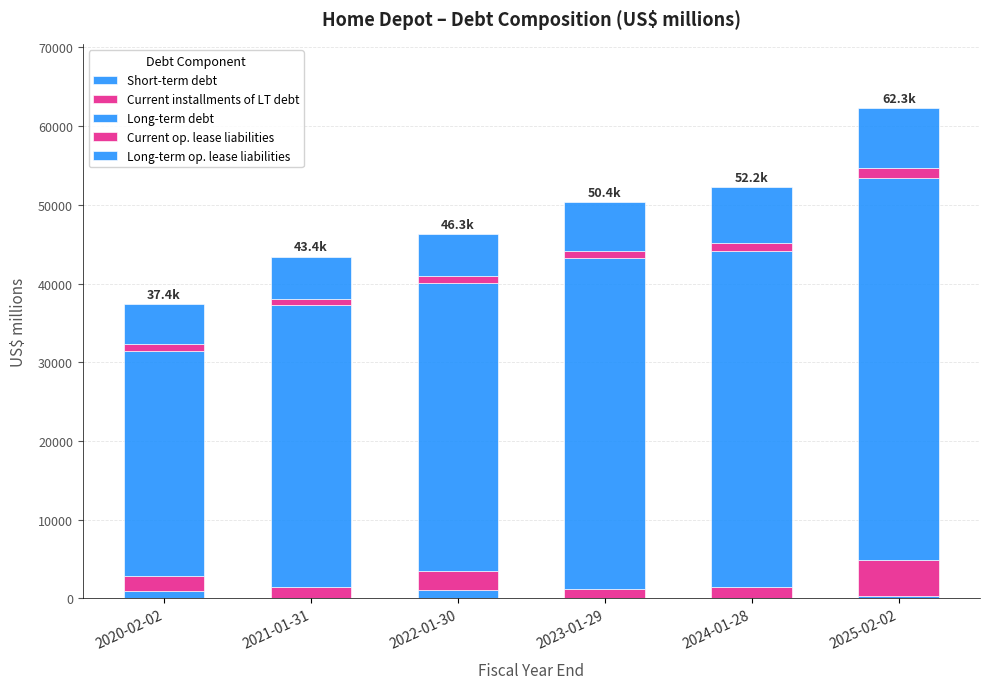

Are the bars horizontal?

No